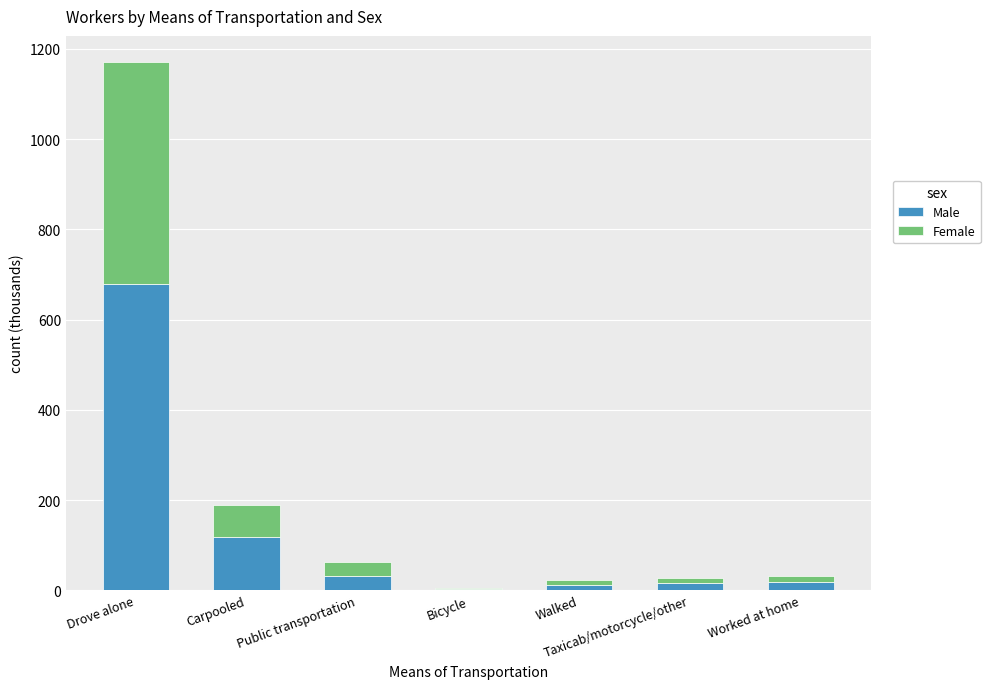

What is the highest value of the Male series?

678.1